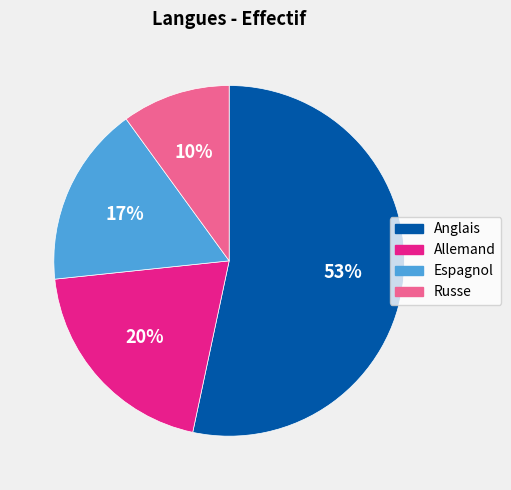

True or false: Anglais accounts for 60% of the total.

False